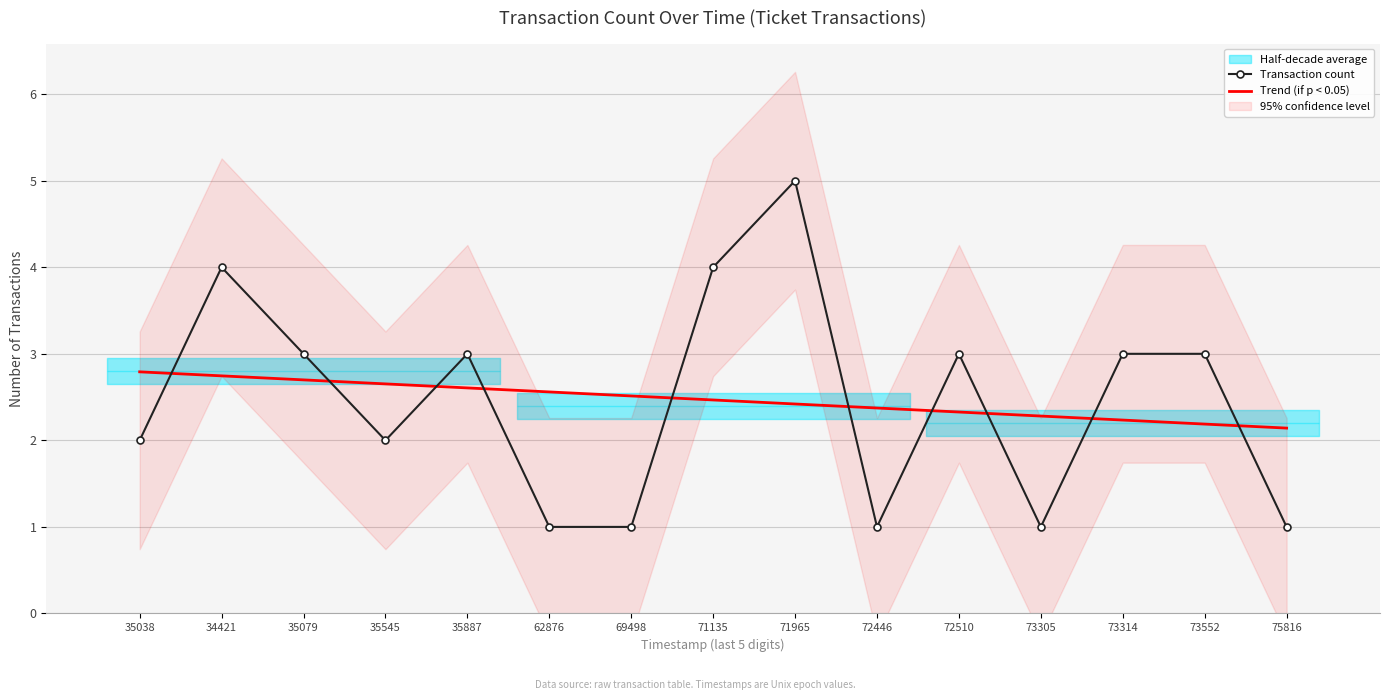

What is the difference between the Trend (if p < 0.05) values at 75816 and 69498?

0.4